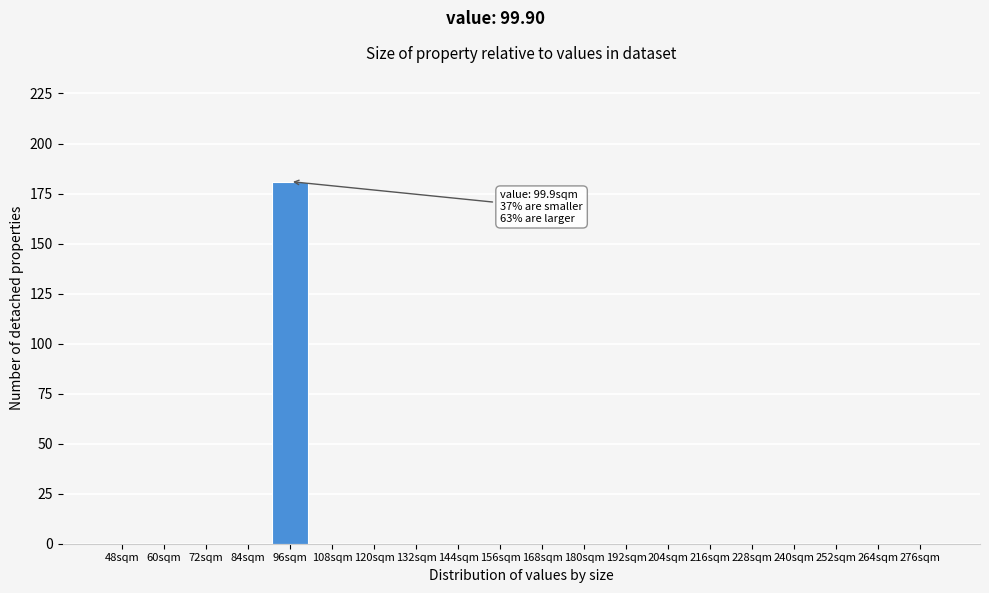

Reading right to left, what are all the values shown in this chart?

276sqm=0	264sqm=0	252sqm=0	240sqm=0	228sqm=0	216sqm=0	204sqm=0	192sqm=0	180sqm=0	168sqm=0	156sqm=0	144sqm=0	132sqm=0	120sqm=0	108sqm=0	96sqm=181	84sqm=0	72sqm=0	60sqm=0	48sqm=0